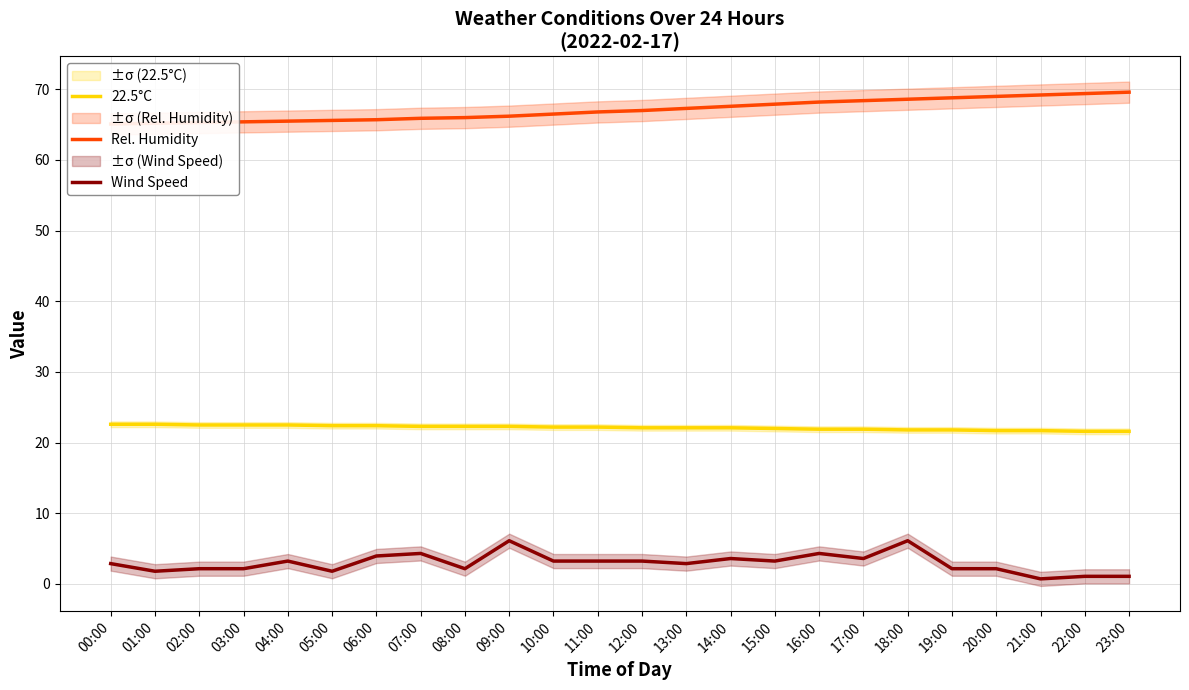

True or false: 22.5°C and Rel. Humidity cross at least once.

False